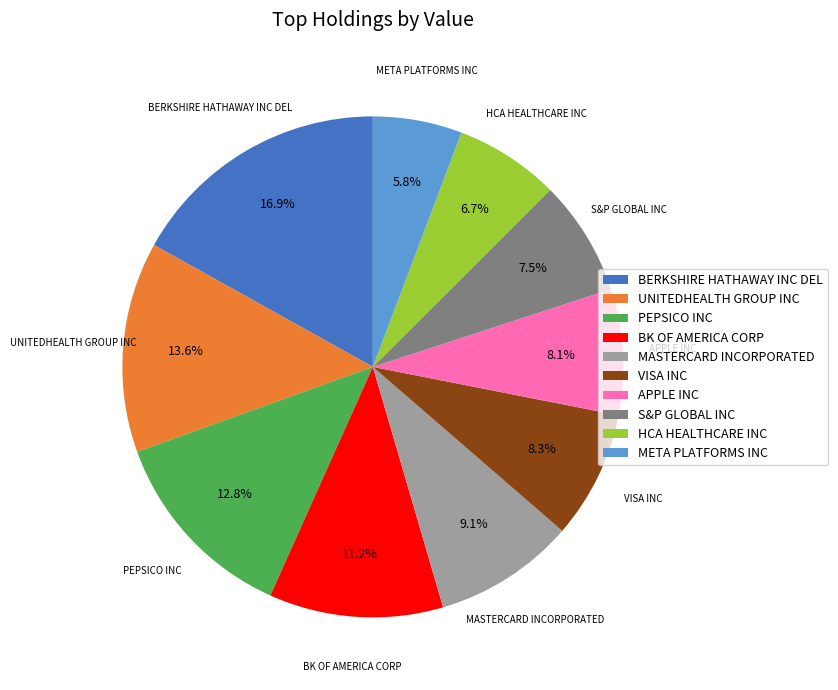

Is HCA HEALTHCARE INC the majority of the pie?

No